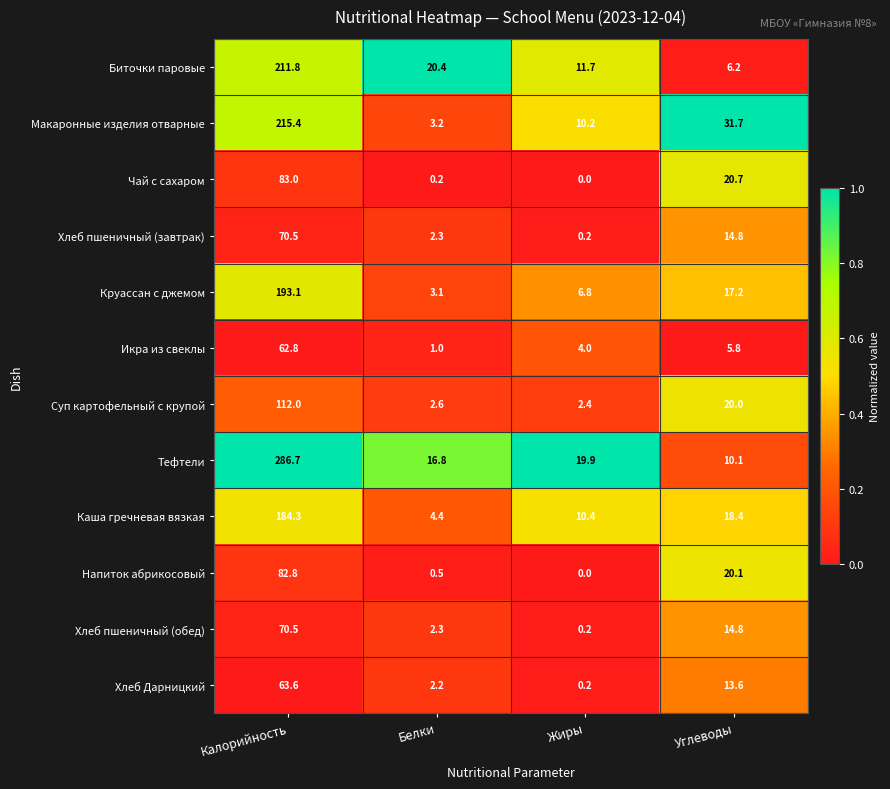

True or false: Круассан с джемом has a value of 320.9 at Калорийность.

False